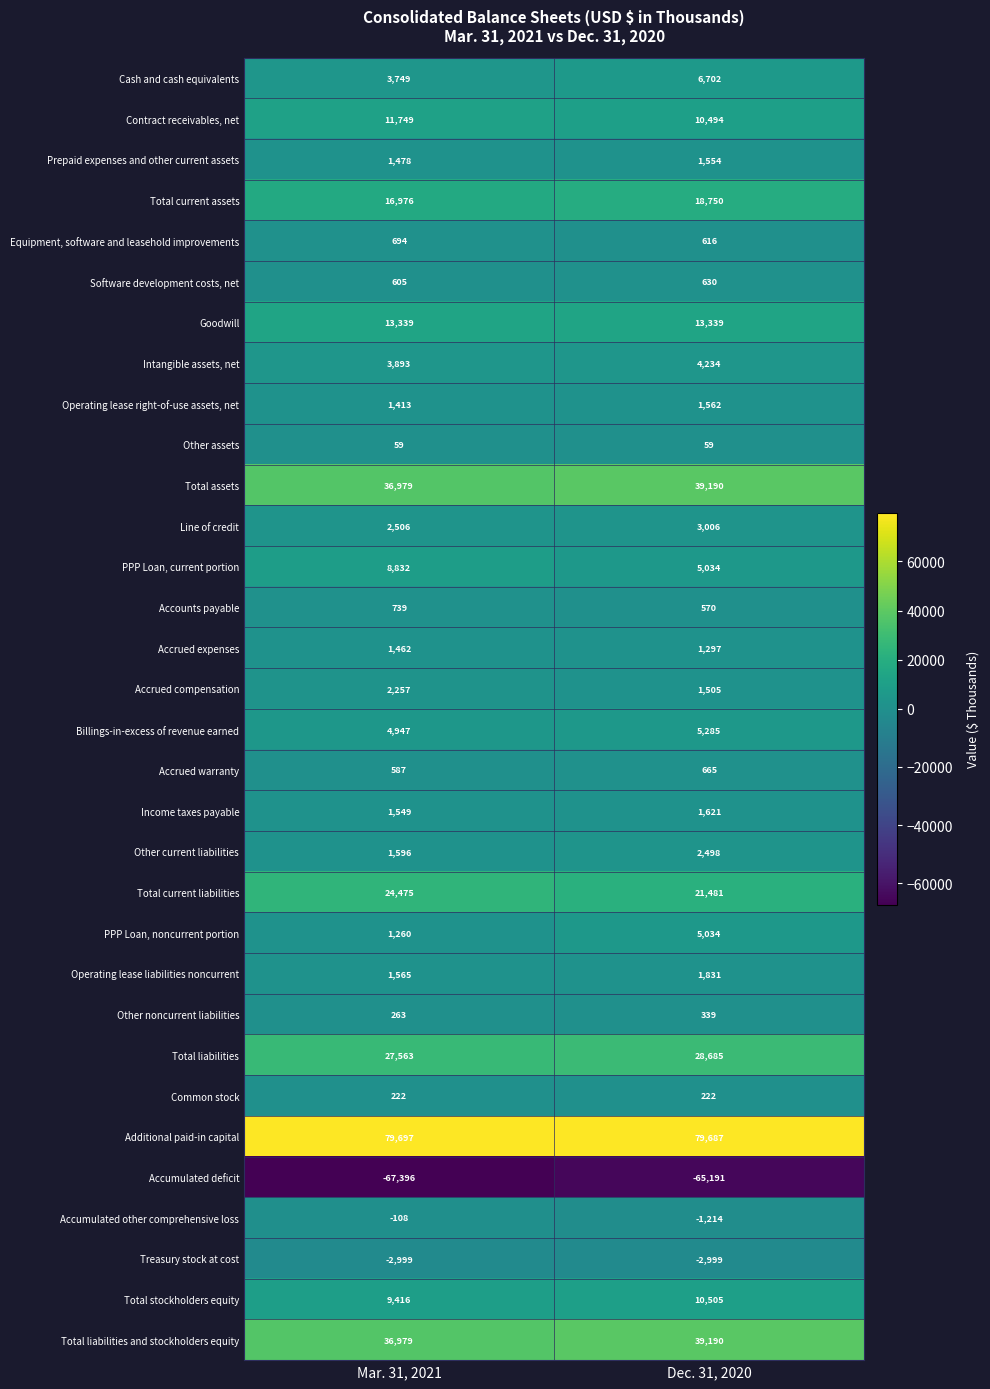

What is the sum of the Accrued compensation values at Mar. 31, 2021 and Dec. 31, 2020?

3762